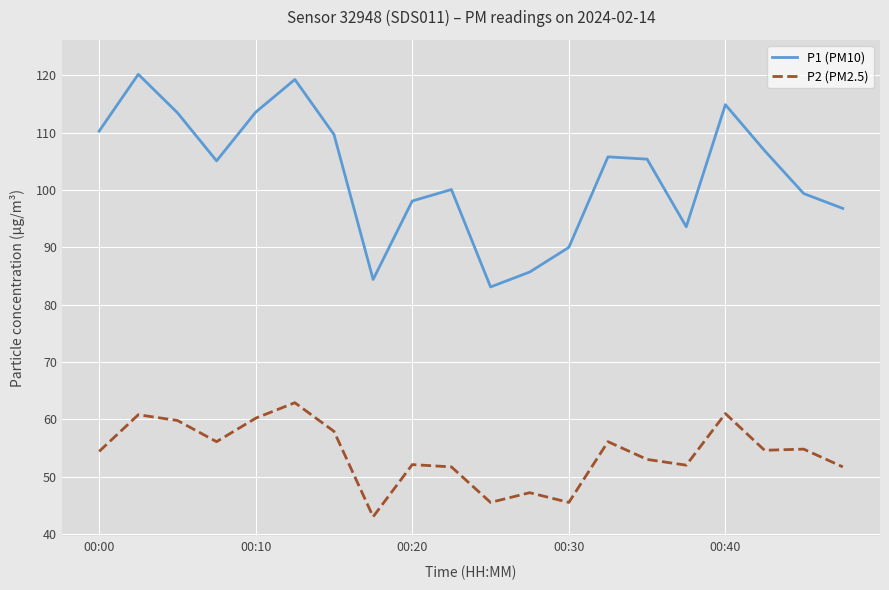

Rank the series by their maximum value, from highest to lowest.

P1 (PM10), P2 (PM2.5)